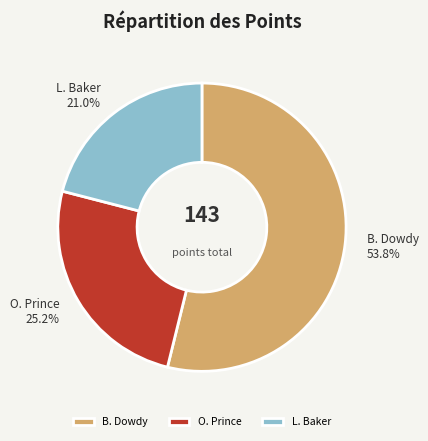

The O. Prince slice represents 16% of the pie. True or false?

False